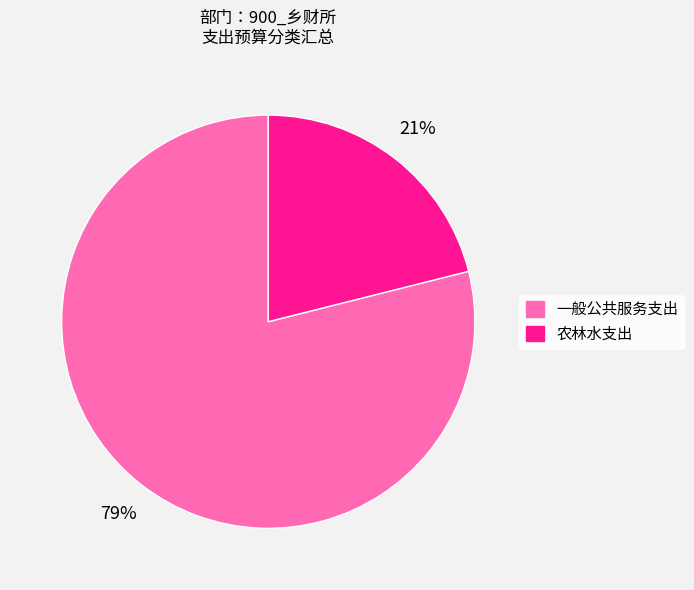

To the nearest percent, what percentage of the pie is 一般公共服务支出?

79%